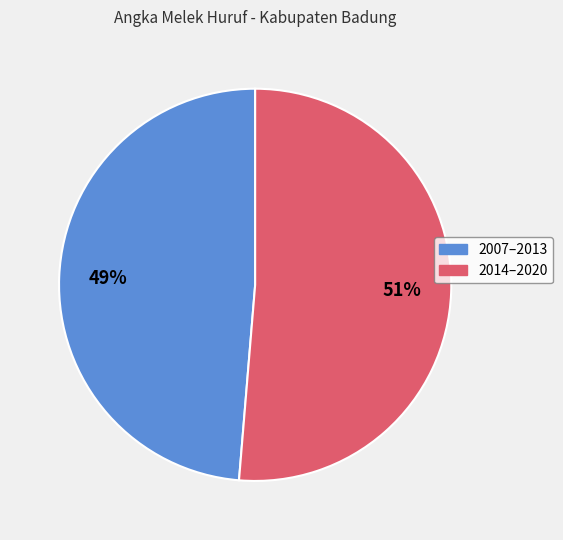

To the nearest percent, what is the average slice percentage?

50%